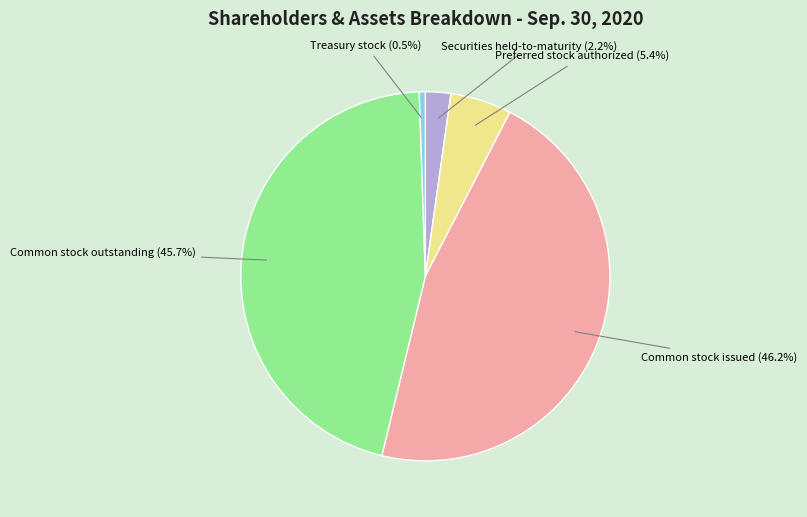

How many segments does this pie chart have?

5